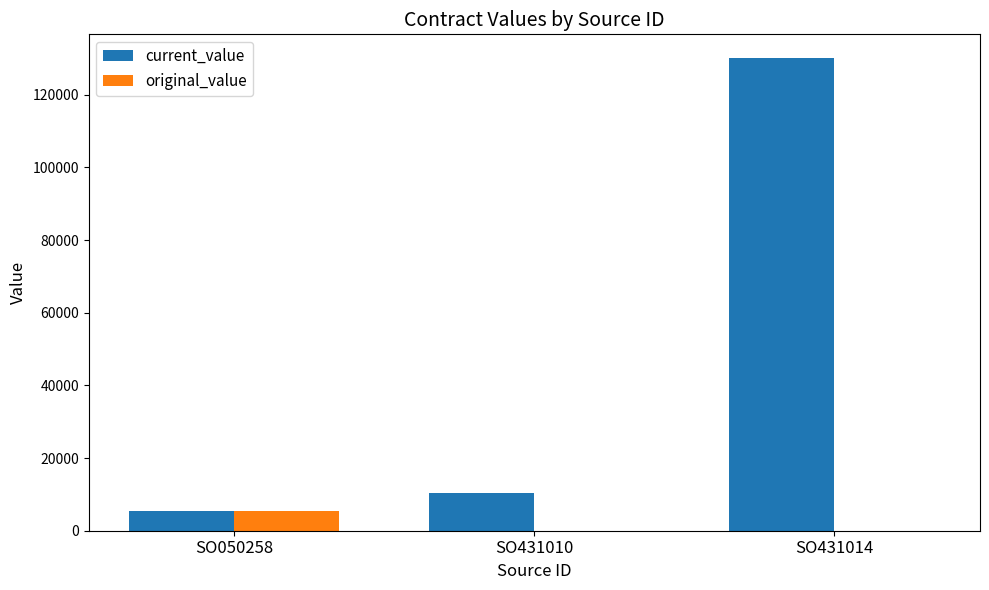

Which category has the highest value across all series?

SO431014